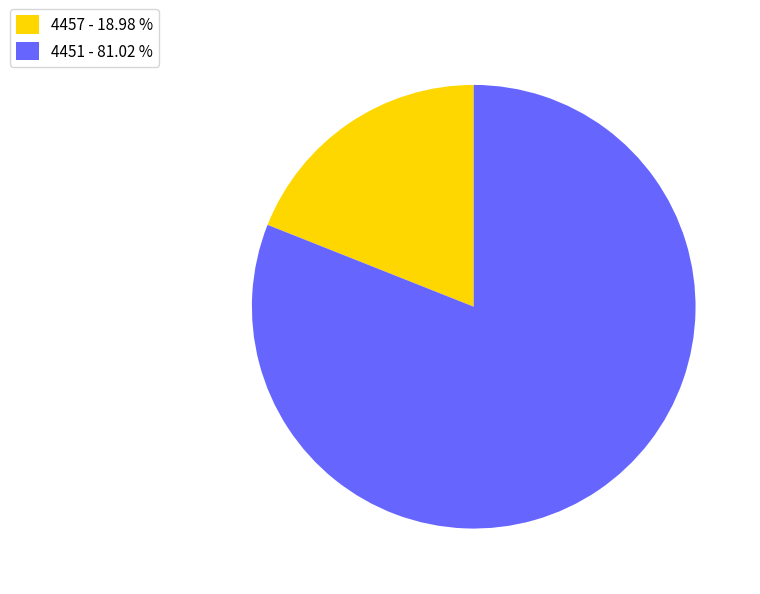

True or false: 4451 accounts for 72% of the total.

False